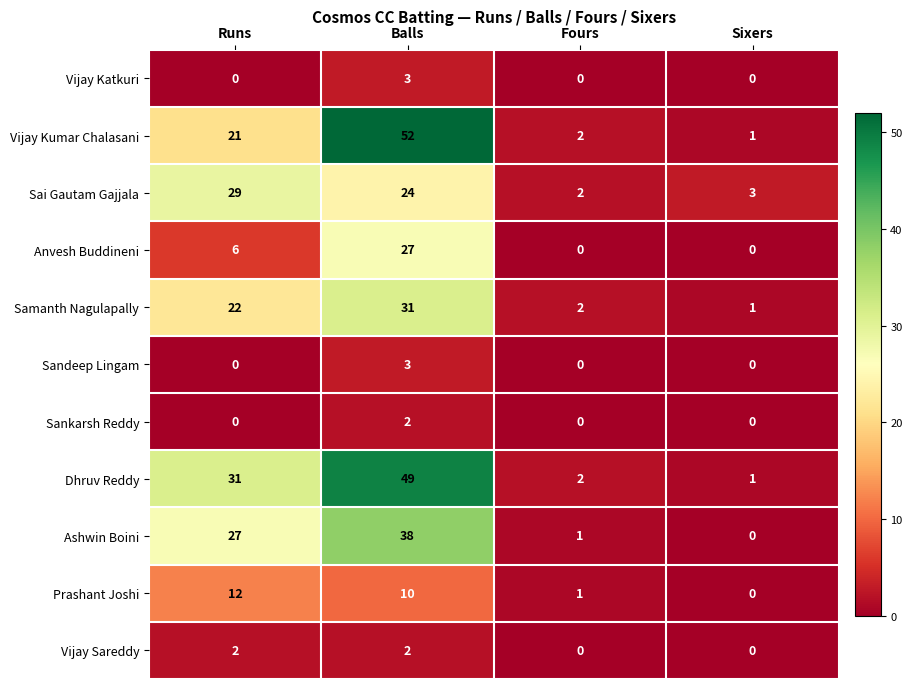

The value of Anvesh Buddineni at Balls is 27. True or false?

True